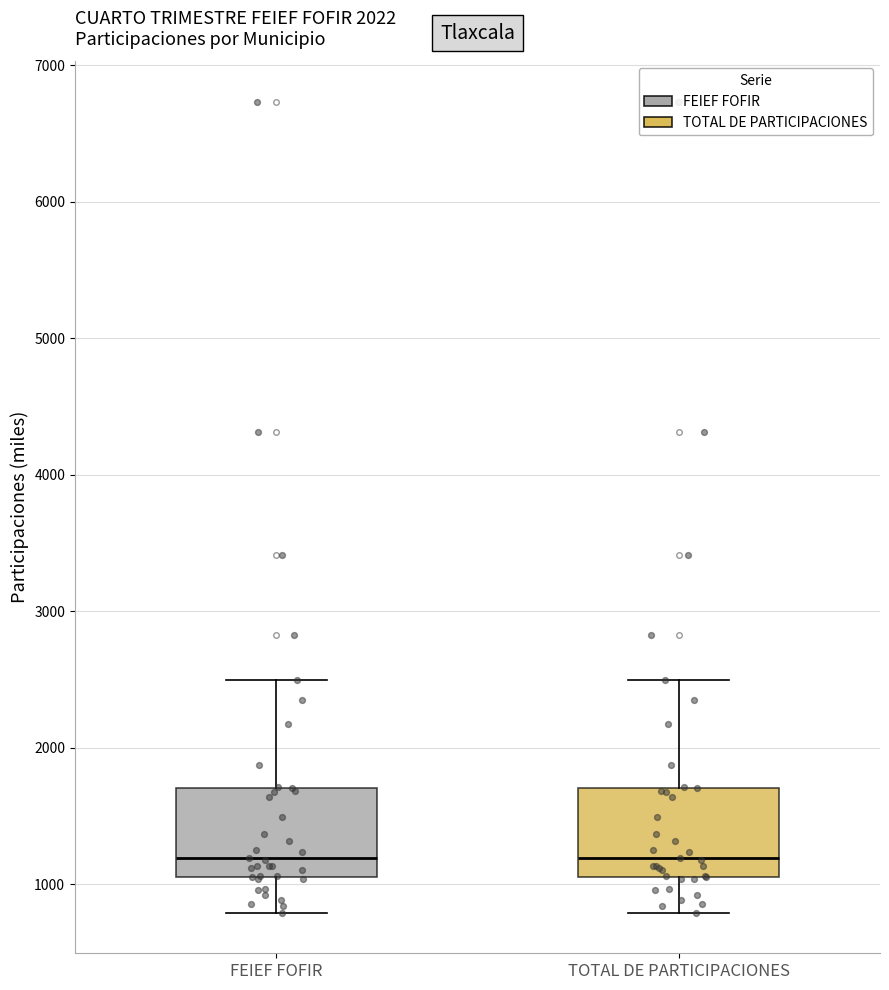

Where does the lower whisker of the box for TOTAL DE PARTICIPACIONES end on the y-axis? The values are not printed on the chart, so give them approximately, as read against the axis.

800